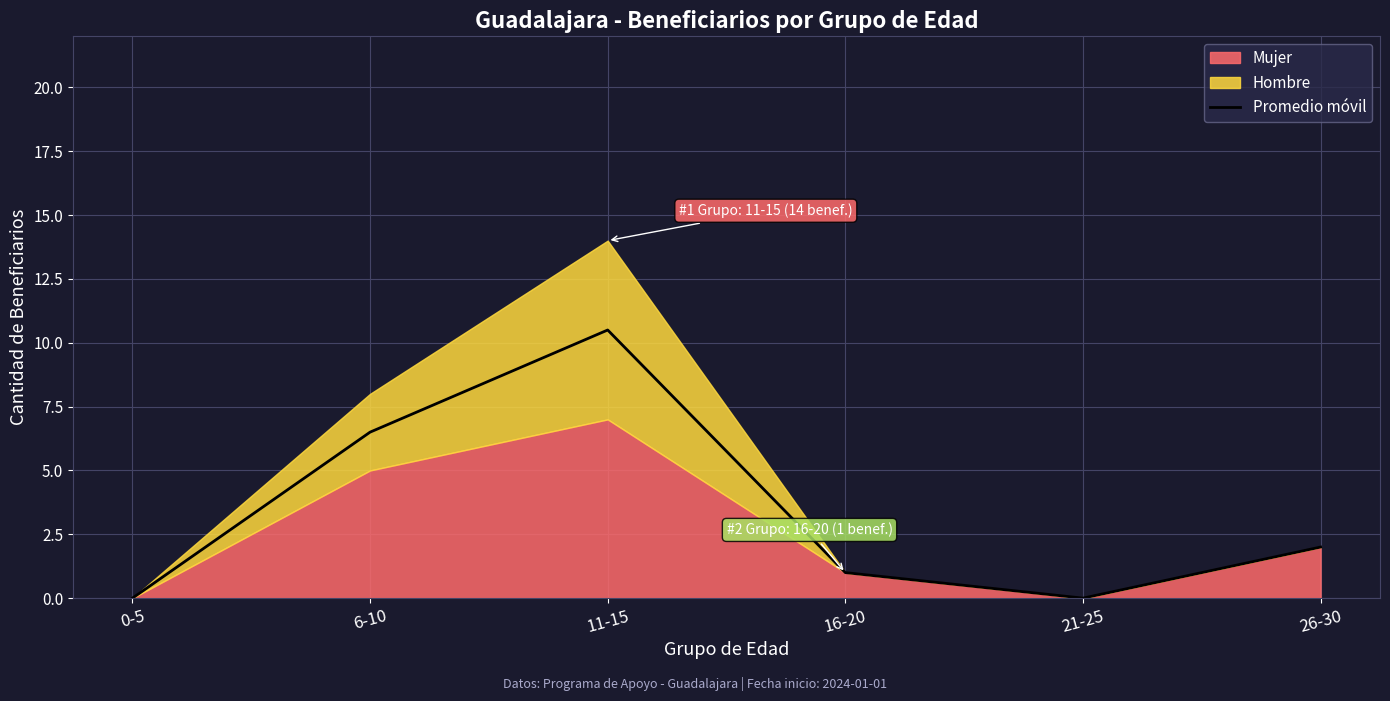

True or false: Promedio móvil has a value of 2.5 at 6-10.

False